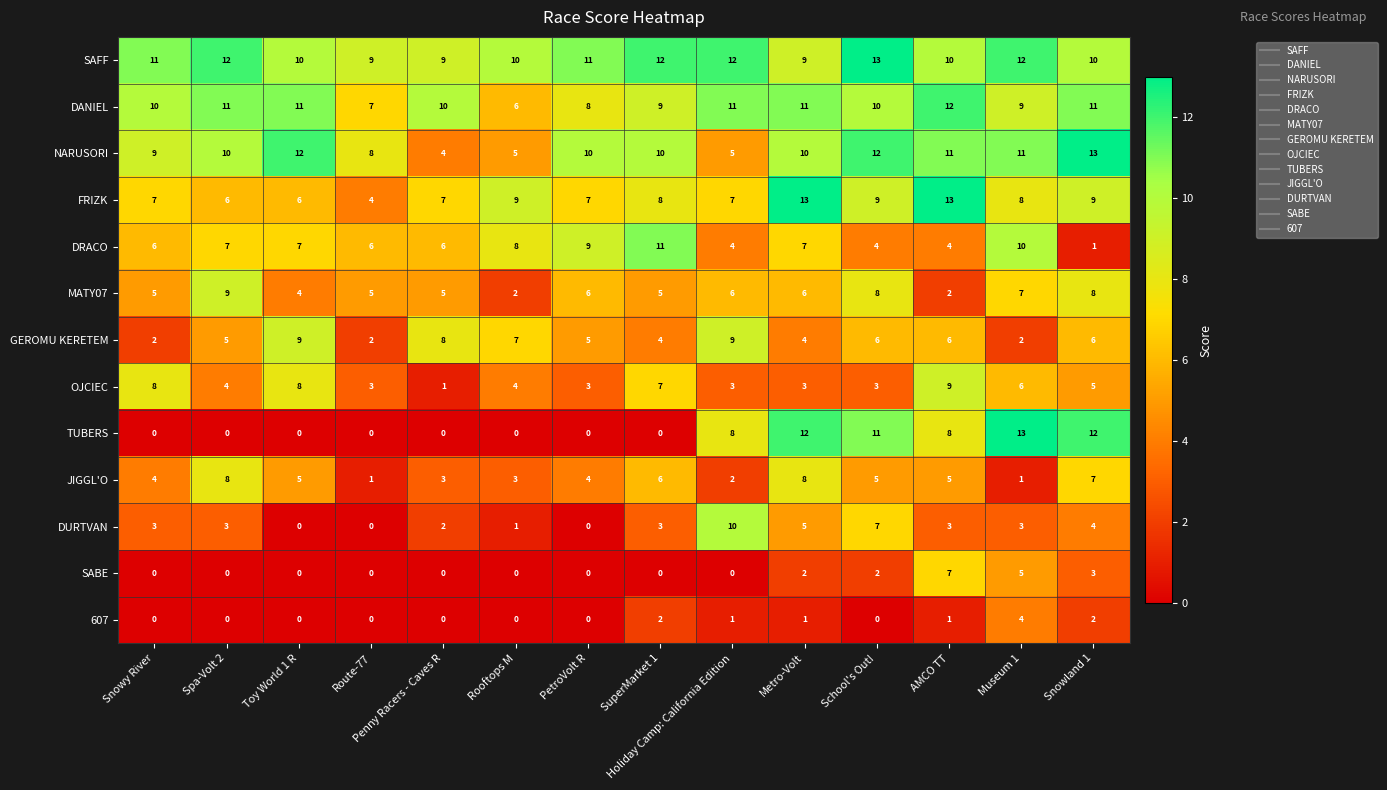

What is the difference between the highest and lowest values at School's Out!?

13